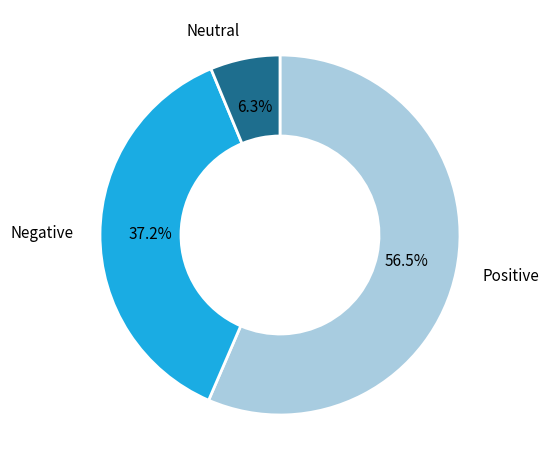

What is the smallest slice in the pie chart?

Neutral